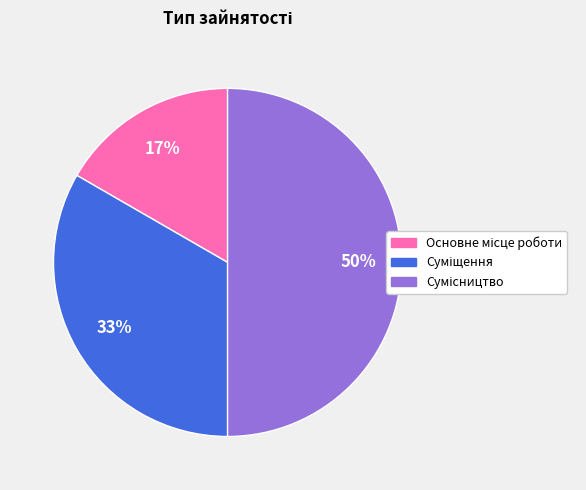

To the nearest percent, what is the average slice percentage?

33%